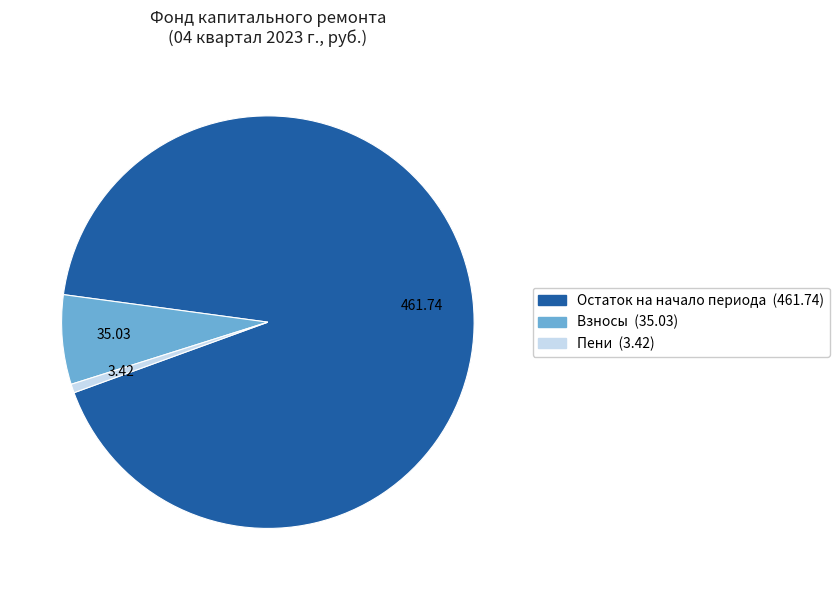

Is there any slice that represents more than half of the pie?

Yes